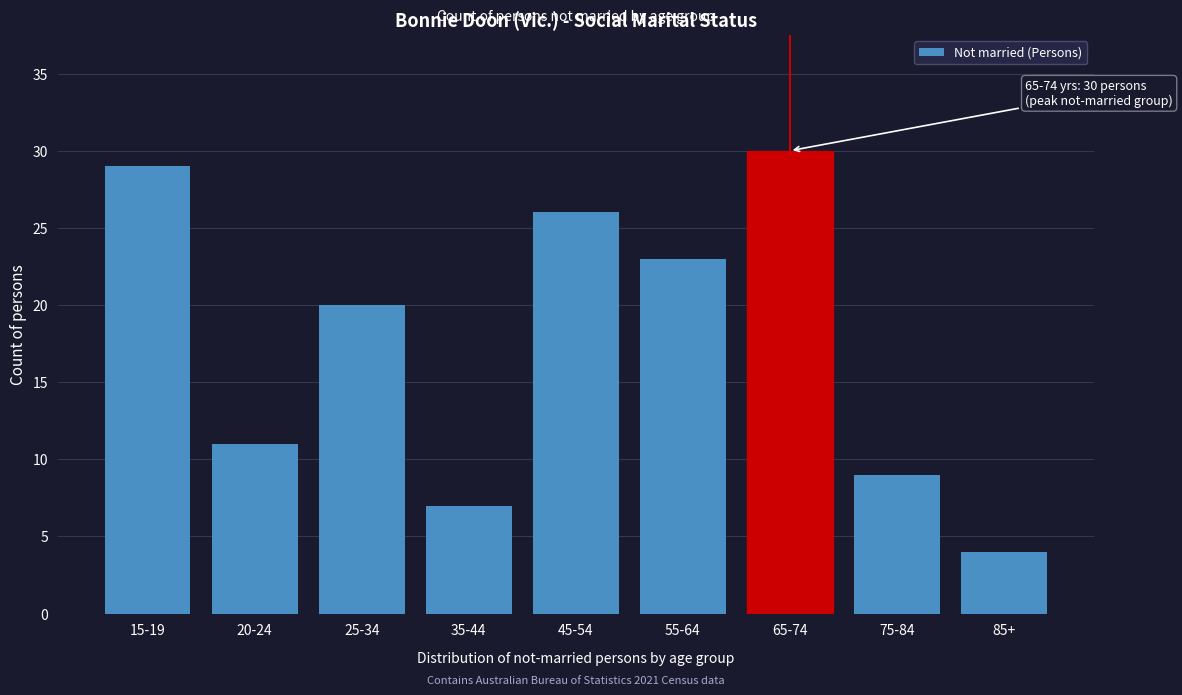

Reading left to right, extract all data points from this chart.

29	11	20	7	26	23	30	9	4